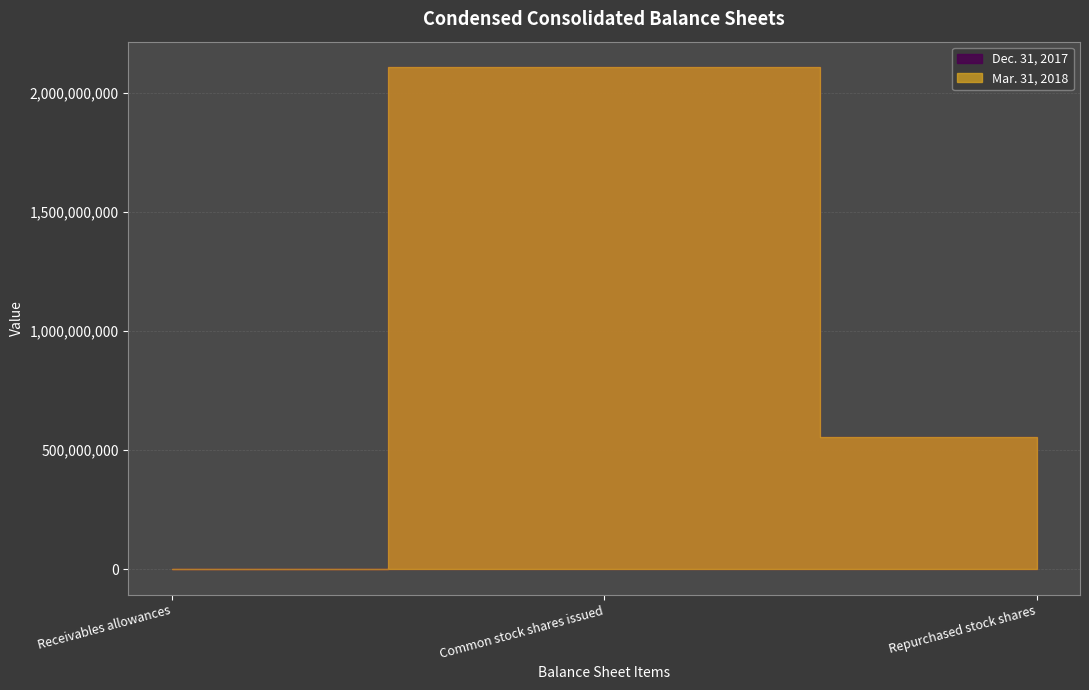

What is the minimum value for Dec. 31, 2017?

25